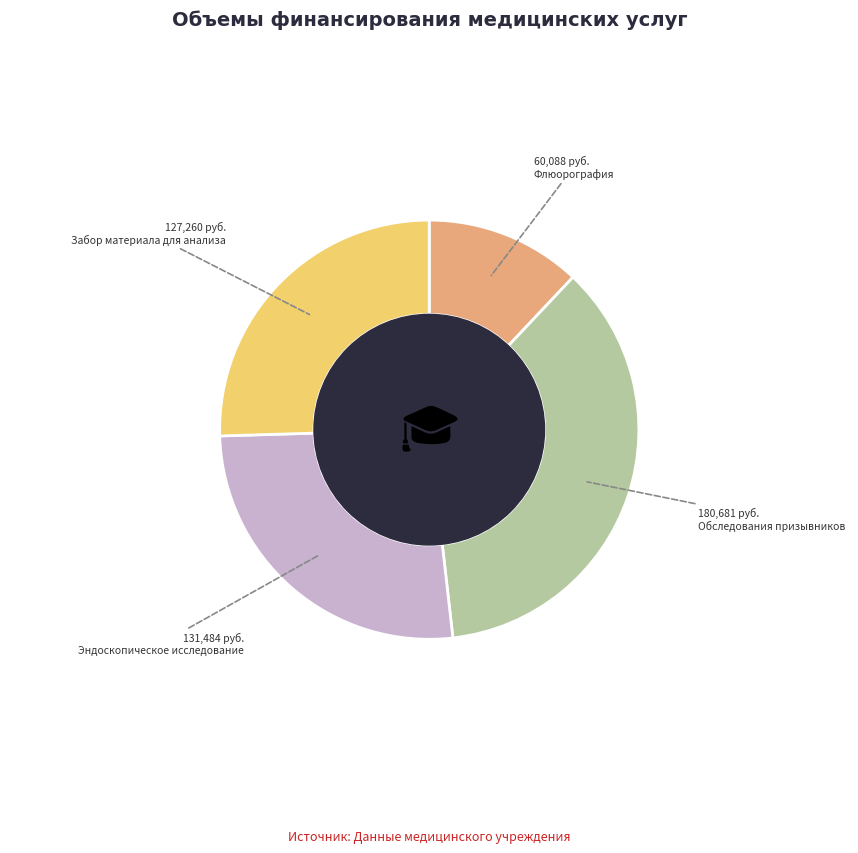

Which slice is the largest?

Обследования призывников